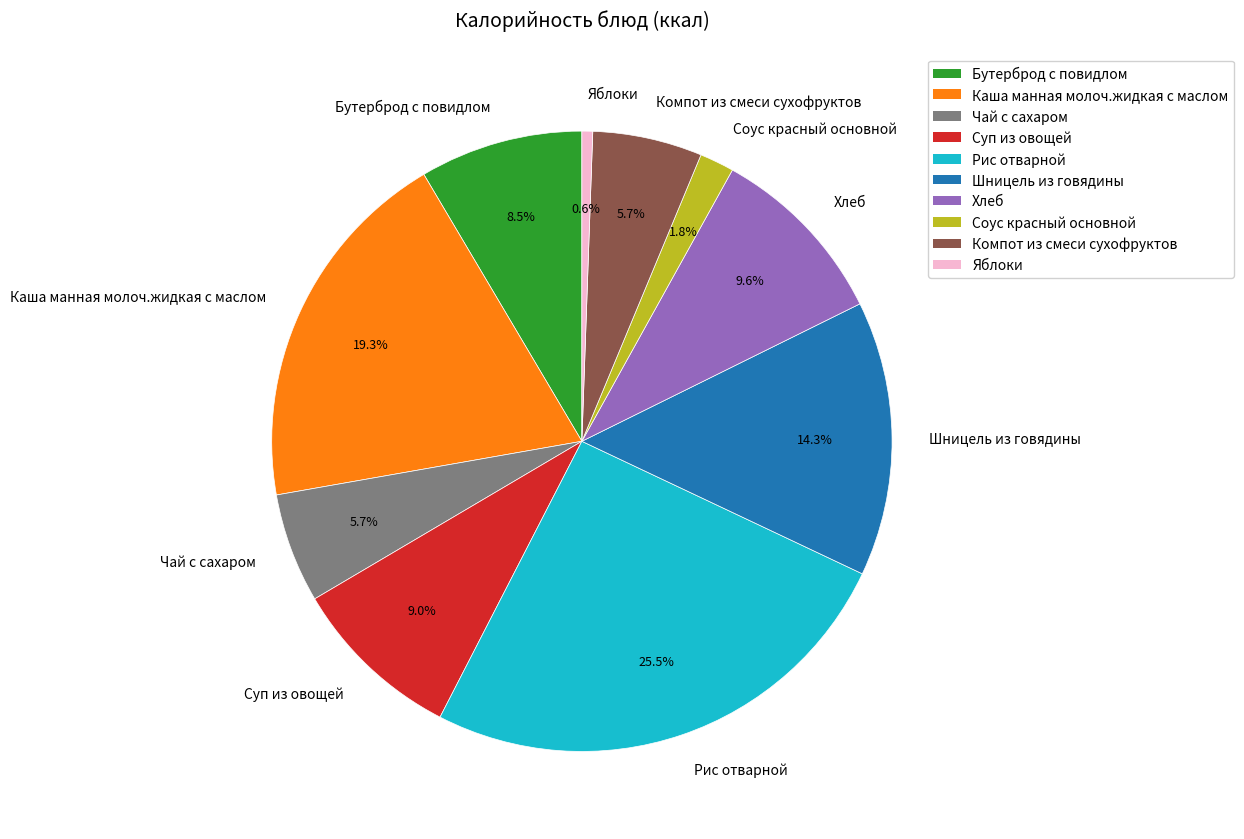

To the nearest percent, what is the combined percentage of Яблоки and Хлеб?

10%